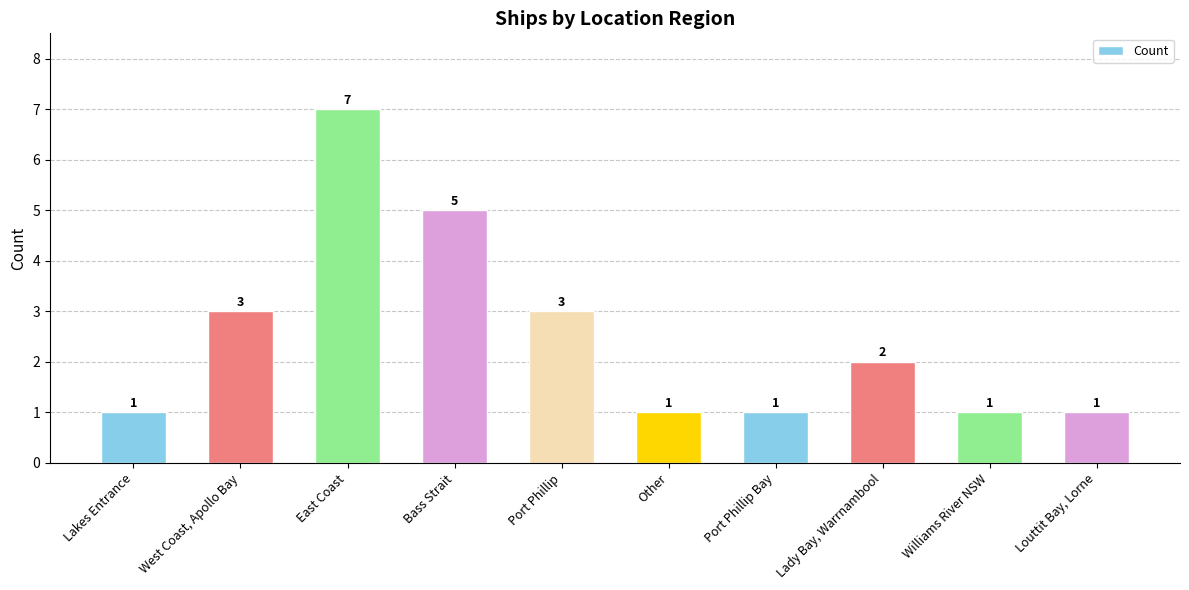

Between Port Phillip Bay and Lady Bay, Warrnambool, which is larger?

Lady Bay, Warrnambool